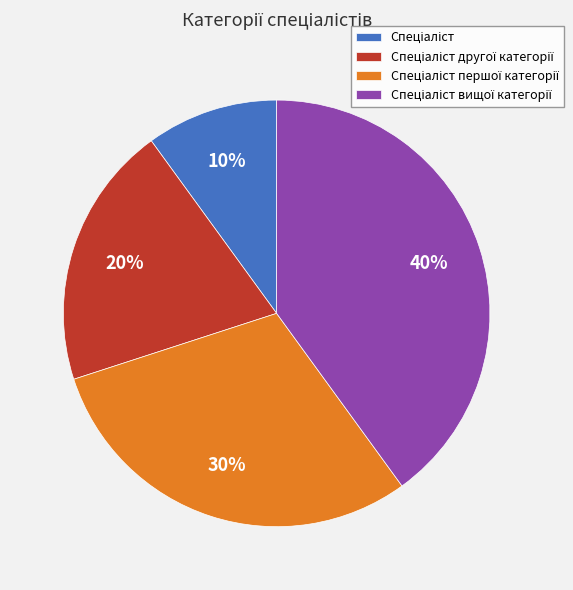

To the nearest percent, what is the difference between the largest and smallest slice percentages?

30%